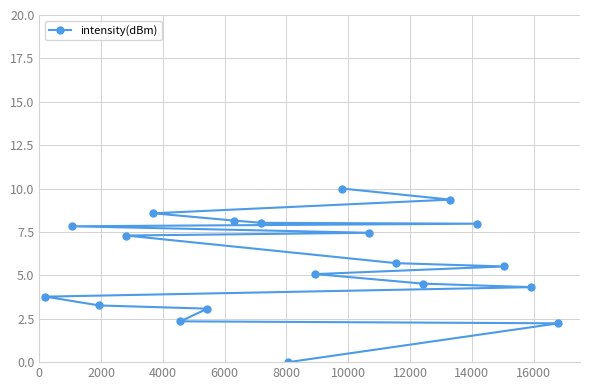

What is the sum of all values?

114.5